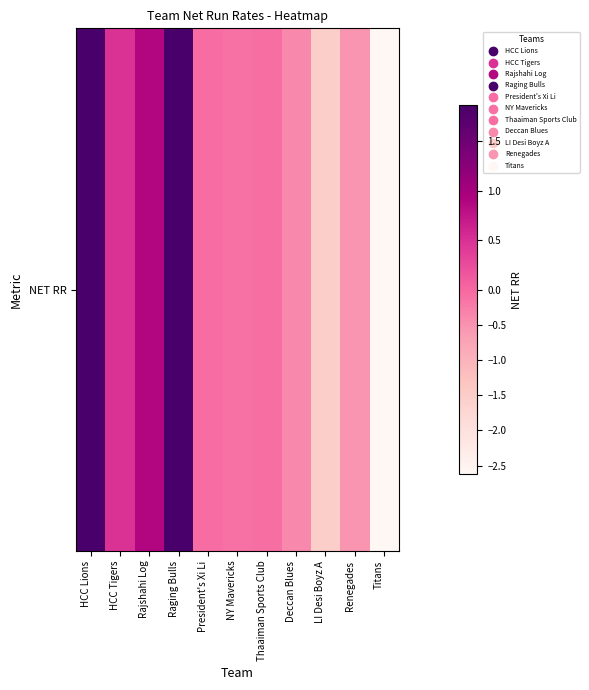

Rank the categories by value from highest to lowest.

Raging Bulls, HCC Lions, Rajshahi Log, HCC Tigers, President's Xi Li, Thaaiman Sports Club, NY Mavericks, Deccan Blues, Renegades, LI Desi Boyz A, Titans